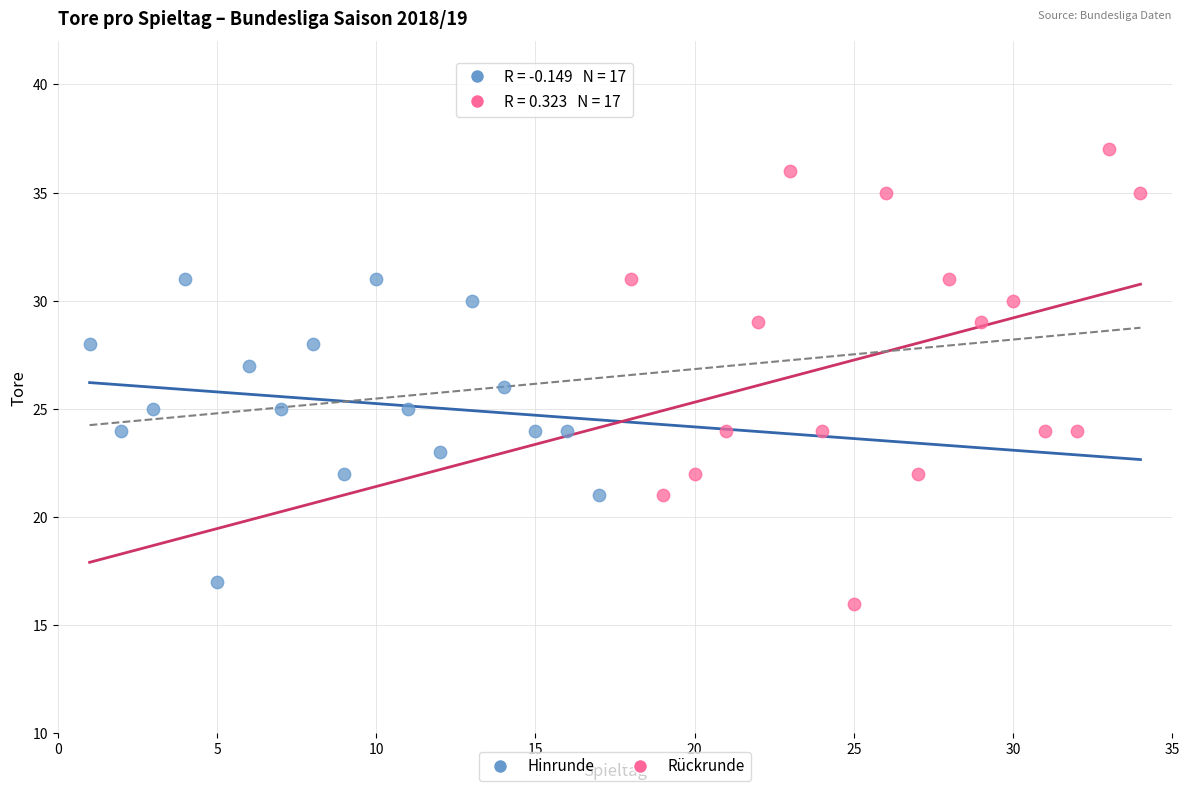

Which series contains the highest Y value?

Rückrunde